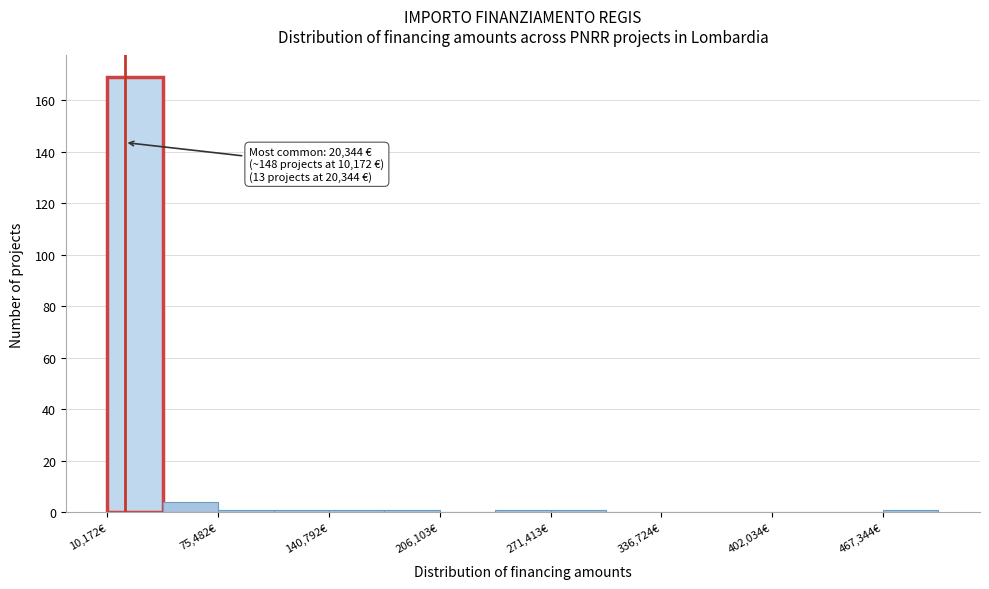

Around what value on the x-axis is the tallest bar? Give the approximate position of its centre, as read against the axis.

30000